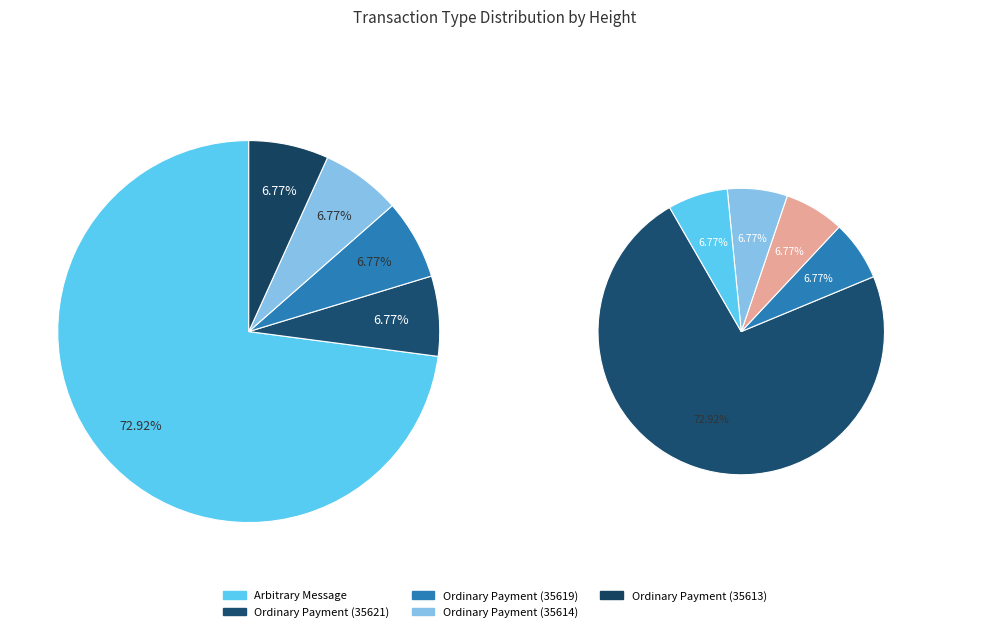

Does Arbitrary Message represent more than half of the total?

Yes